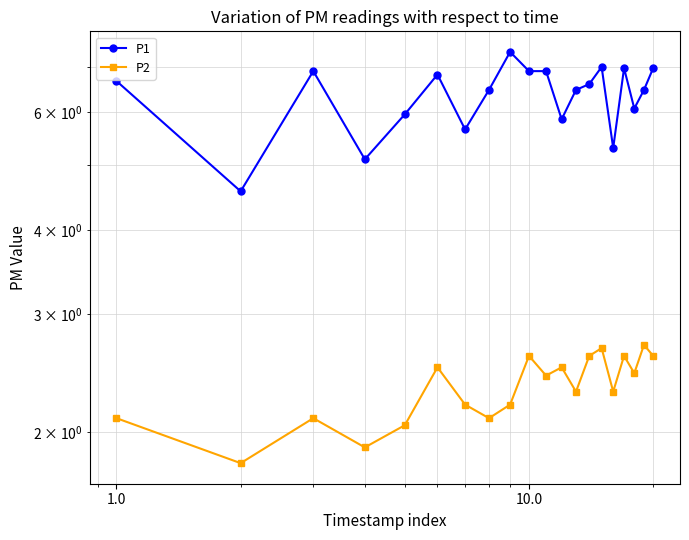

Reading left to right, list all the values displayed in this chart.

P1: 6.7	4.6	6.9	5.1	6.0	6.8	5.7	6.5	7.4	6.9	6.9	5.8	6.5	6.6	7.0	5.3	7.0	6.1	6.5	7.0
P2: 2.1	1.8	2.1	1.9	2.0	2.5	2.2	2.1	2.2	2.6	2.4	2.5	2.3	2.6	2.7	2.3	2.6	2.5	2.7	2.6